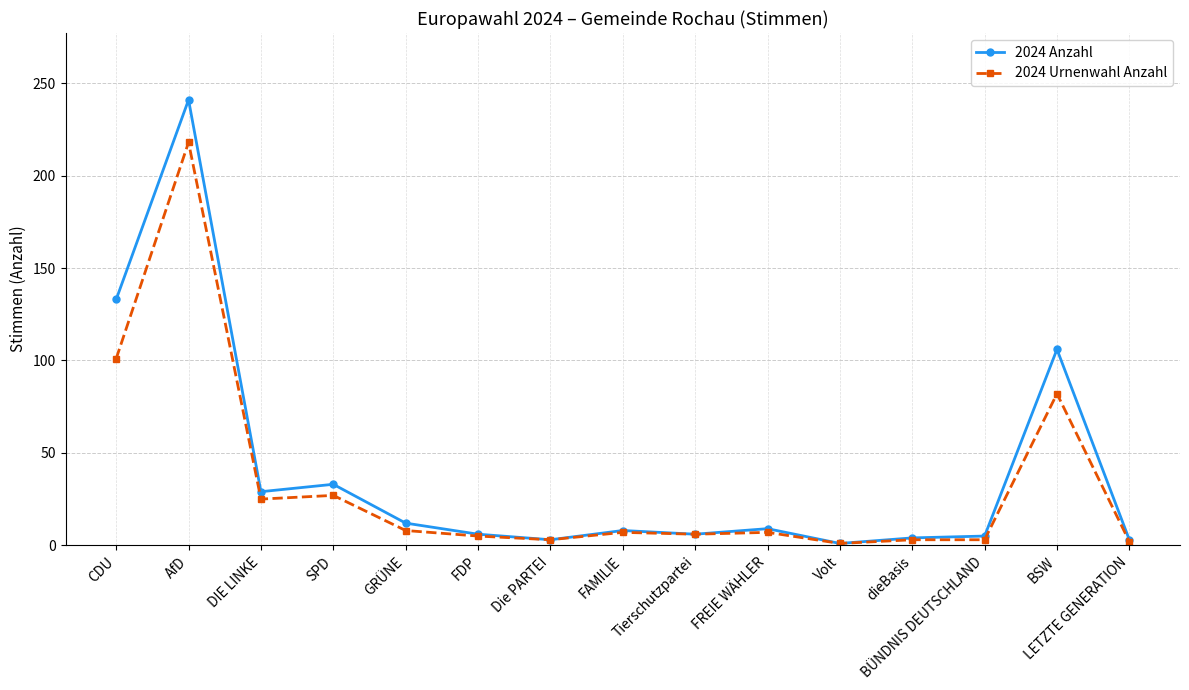

What is the minimum value for 2024 Urnenwahl Anzahl?

1